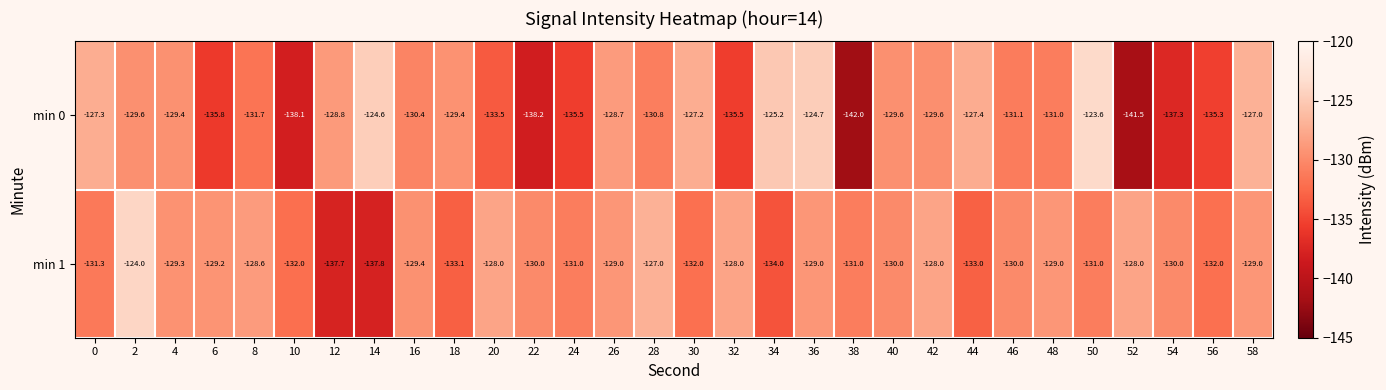

What is the difference between the maximum and second lowest values in the min 1 series?

13.7